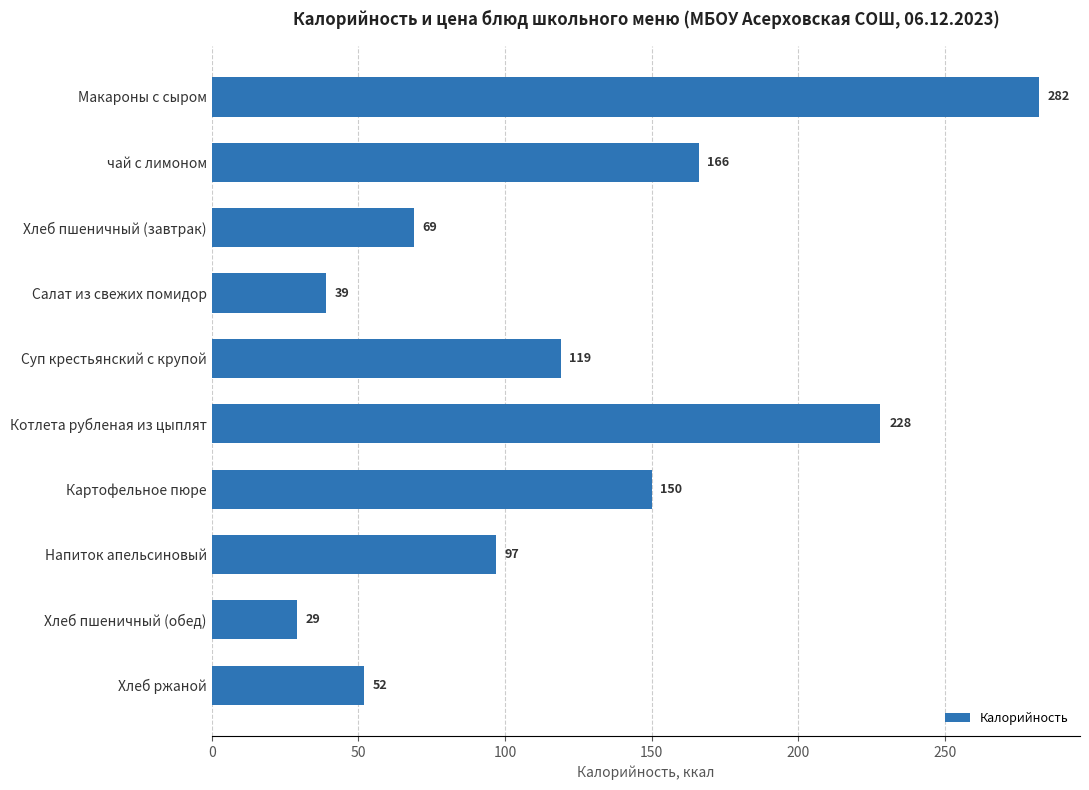

What is the value of the 9th bar from the top?

29